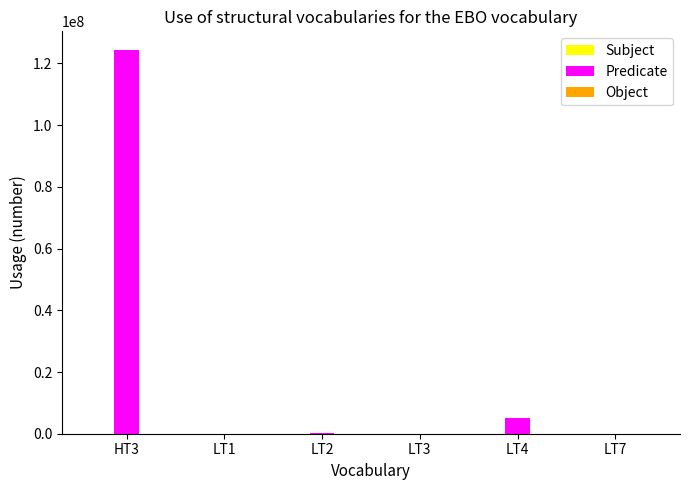

Which series has the largest total across all categories?

Predicate